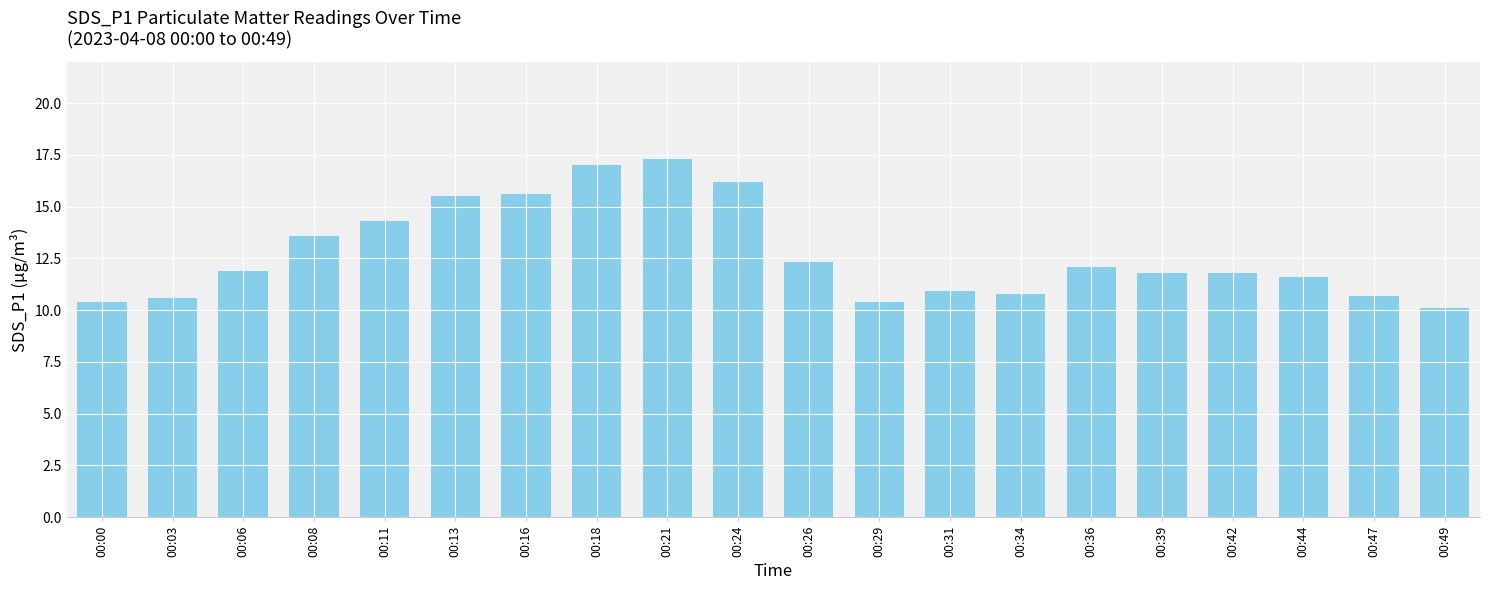

Reading right to left, list all the values displayed in this chart.

00:49=10.1	00:47=10.7	00:44=11.6	00:42=11.8	00:39=11.8	00:36=12.1	00:34=10.8	00:31=10.9	00:29=10.4	00:26=12.3	00:24=16.2	00:21=17.3	00:18=17.0	00:16=15.6	00:13=15.5	00:11=14.3	00:08=13.6	00:06=11.9	00:03=10.6	00:00=10.4